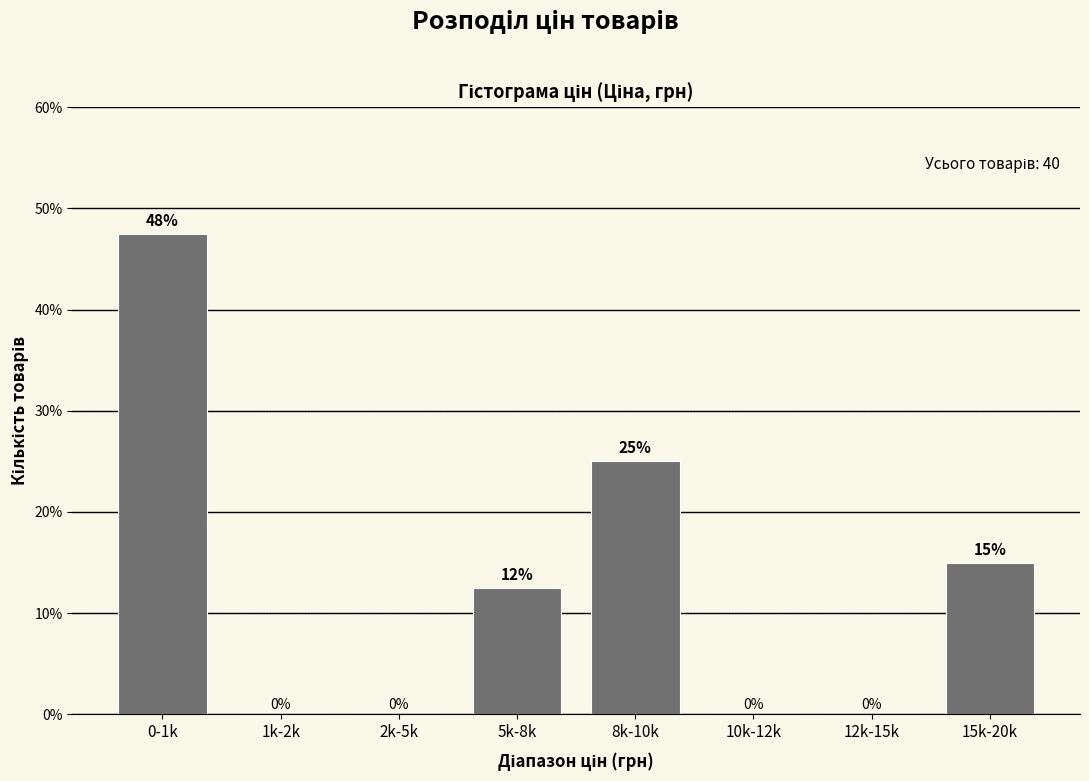

The chart shows a value of -25.1 at 12k-15k. True or false?

False